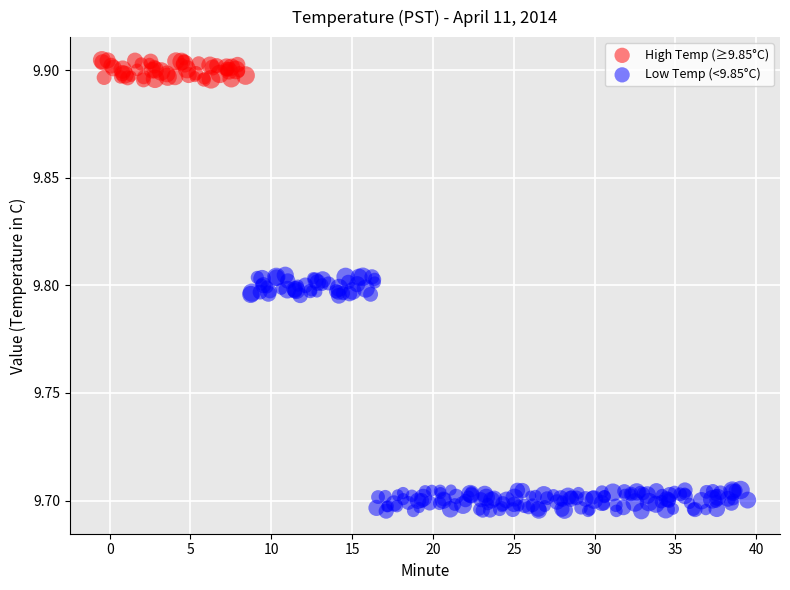

Which series reaches the maximum Y coordinate?

High Temp (≥9.85°C)